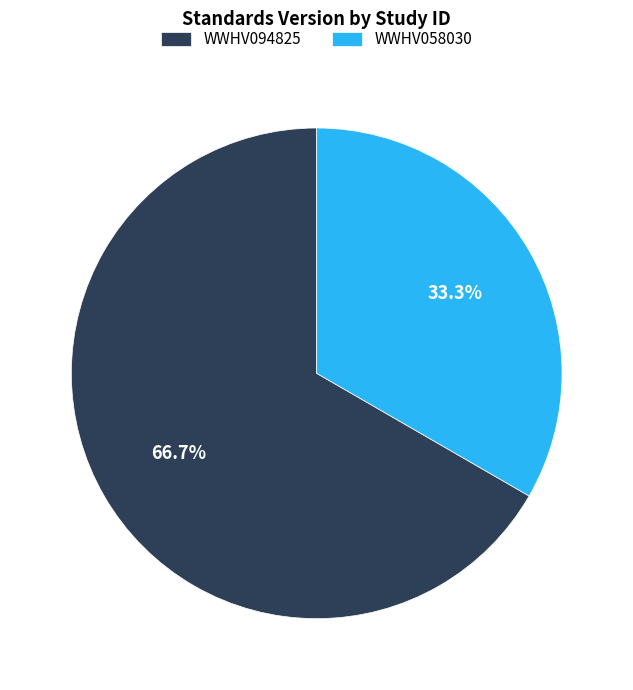

What percentage is the WWHV094825 slice, to the nearest percent?

67%